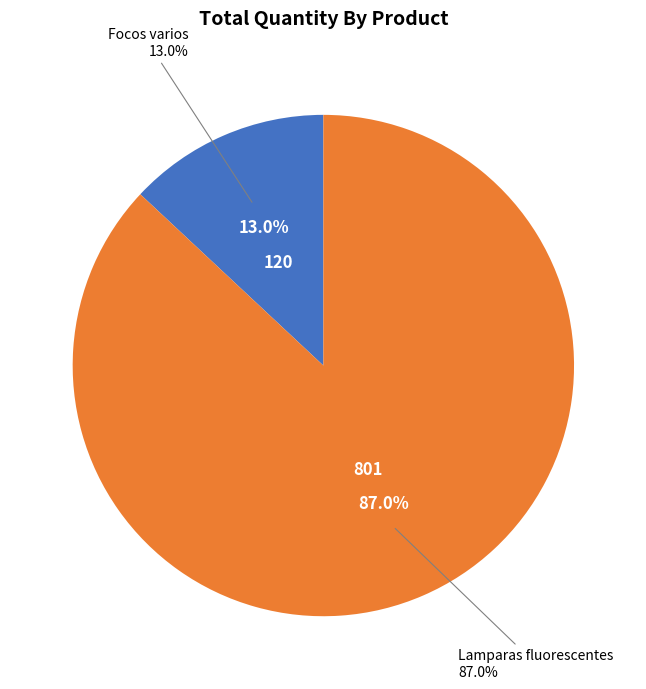

Which has a higher value, Focos varios or Lamparas fluorescentes?

Lamparas fluorescentes